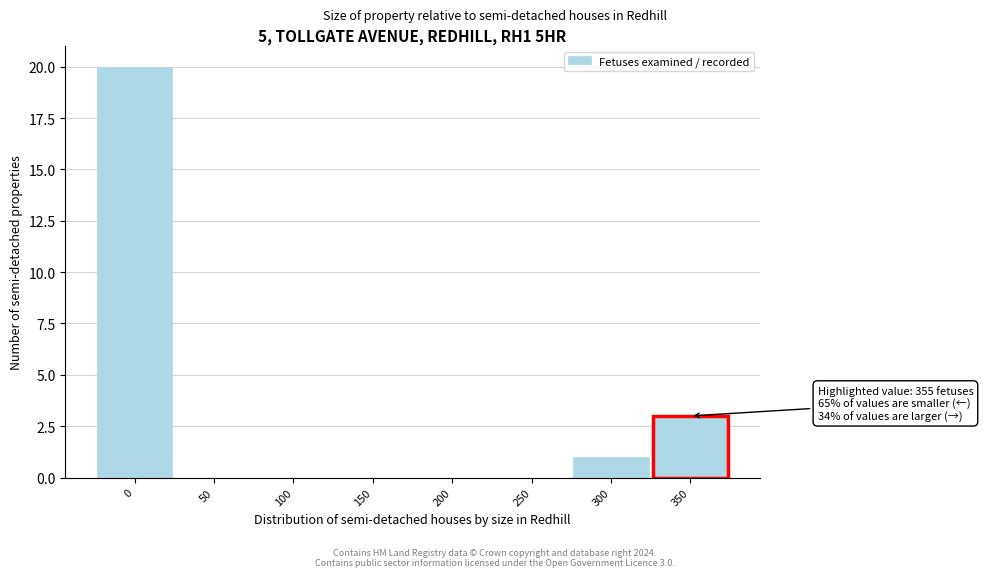

Reading right to left, what are all the values shown in this chart?

350=3	300=1	250=0	200=0	150=0	100=0	50=0	0=20